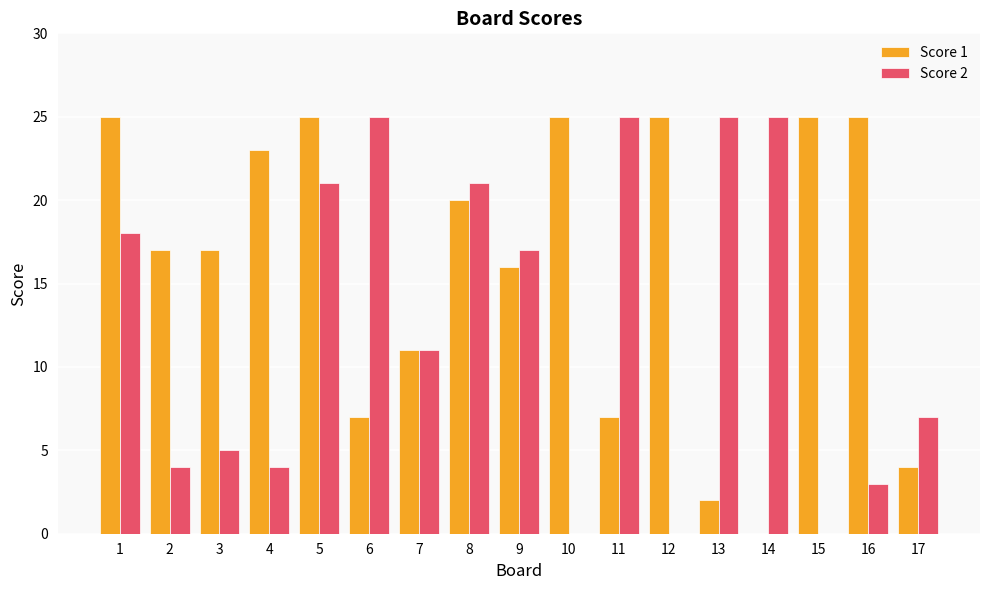

How many data points does each series have?

17